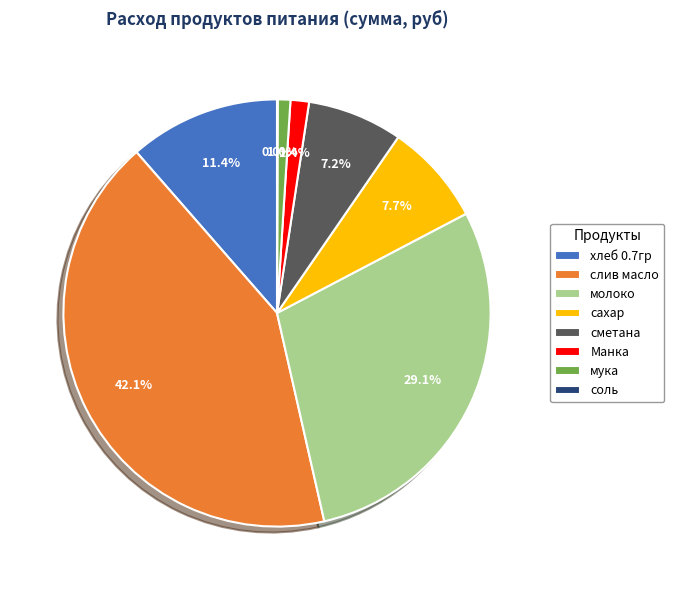

What percentage is the хлеб 0.7гр slice, to the nearest percent?

11%